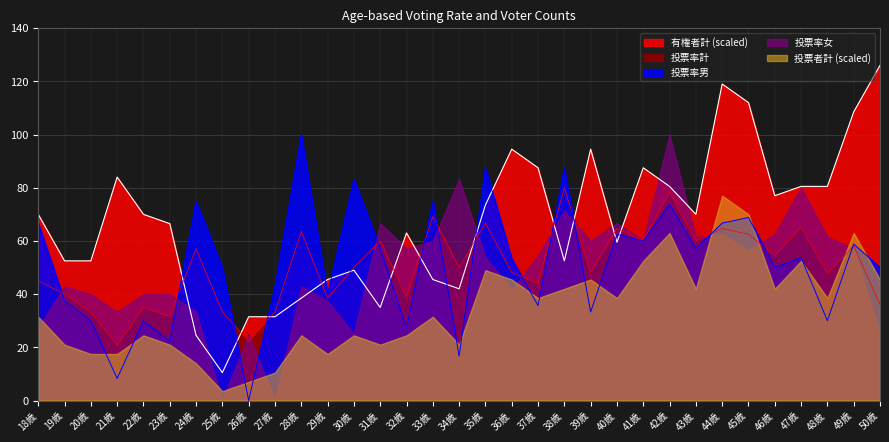

Which series ends up on top after the final intersection of 投票率男 and 有権者計?

有権者計